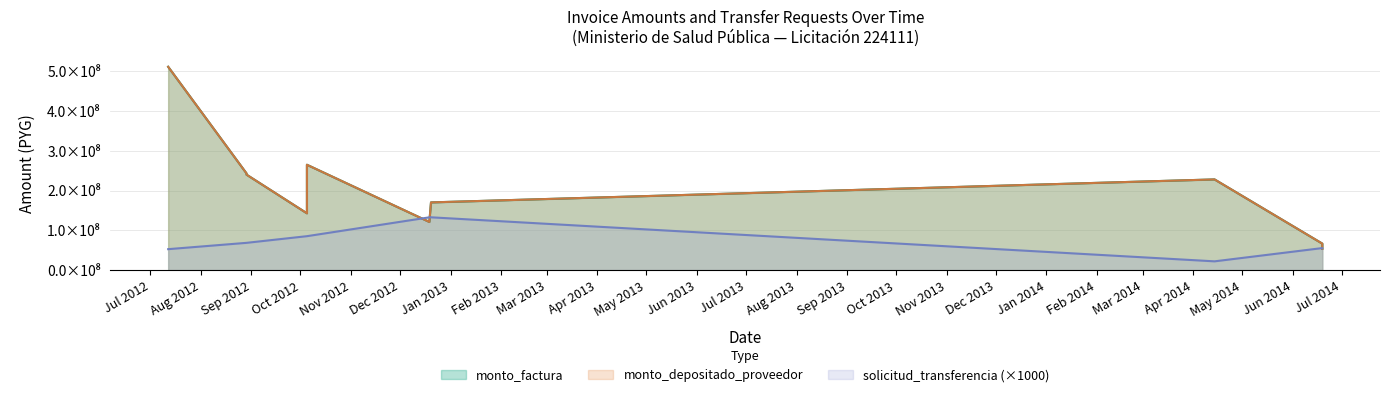

What is the smallest value displayed?

22145000